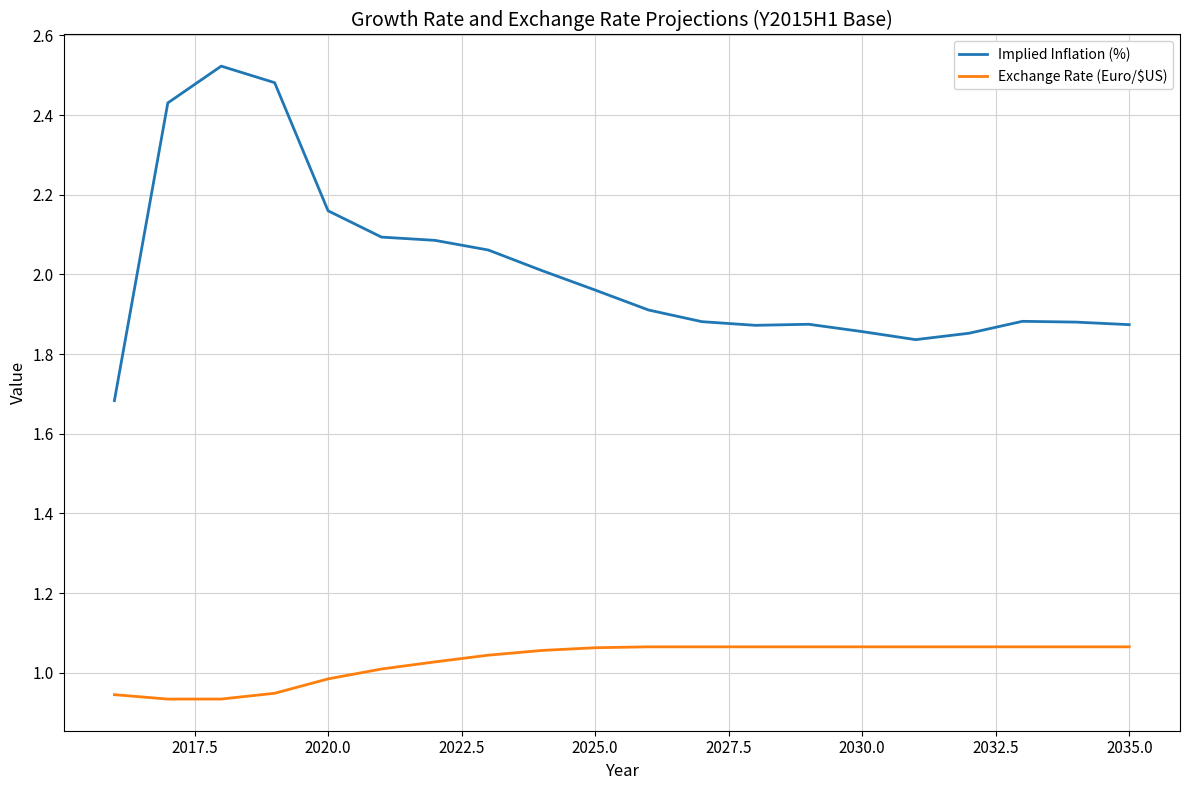

List the series in order of their overall mean, highest first.

Implied Inflation (%), Exchange Rate (Euro/$US)